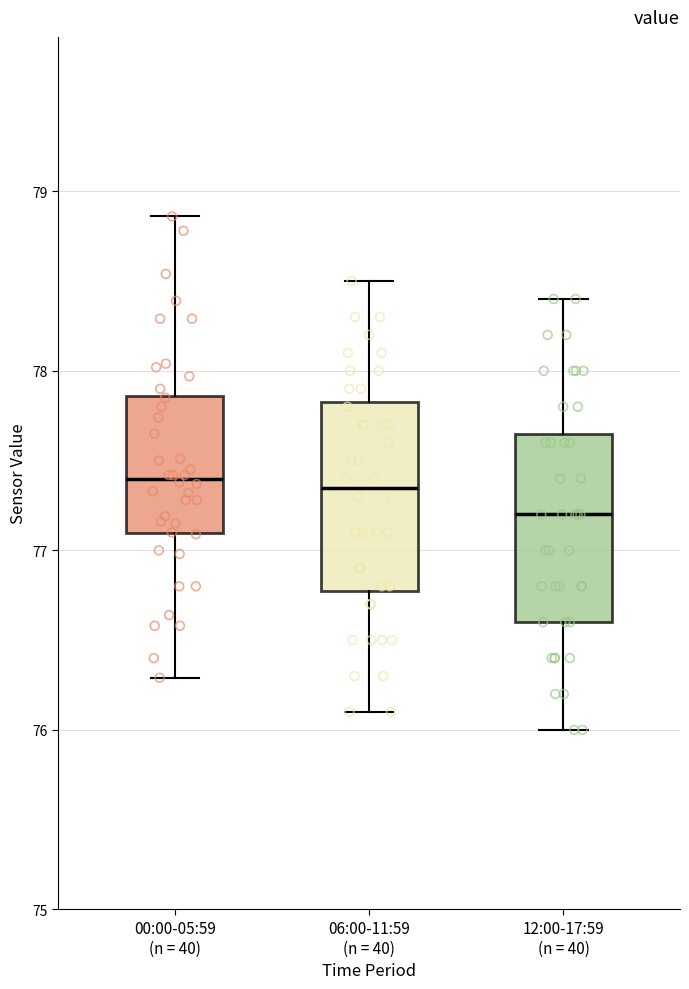

Reading left to right, transcribe this box plot: for each box, give where its median line is, the range the box spans, and where its two whiskers end, as read against the y-axis. The values are not printed on the chart, so give them approximately, as read against the axis.

00:00-05:59 (n = 40): median 77.4, box 77.1 to 77.9, whiskers 76.3 to 78.9
06:00-11:59 (n = 40): median 77.4, box 76.8 to 77.8, whiskers 76.1 to 78.5
12:00-17:59 (n = 40): median 77.2, box 76.6 to 77.7, whiskers 76.0 to 78.4